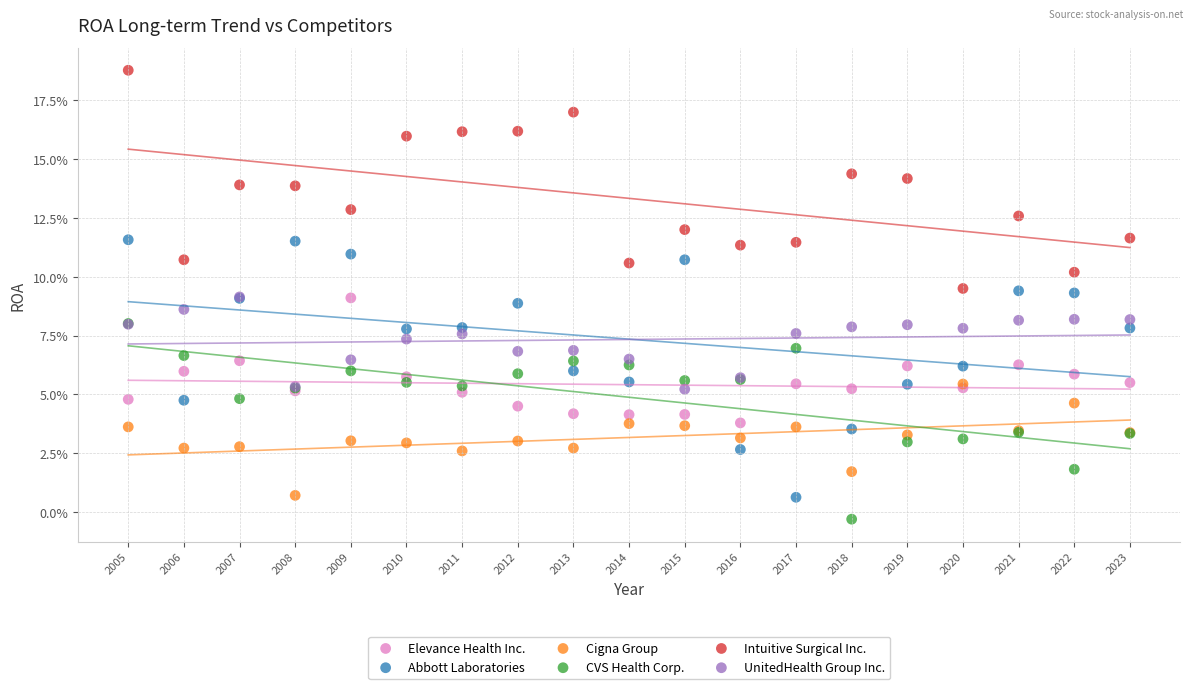

What are all the series names shown in the legend?

Elevance Health Inc., Abbott Laboratories, Cigna Group, CVS Health Corp., Intuitive Surgical Inc., UnitedHealth Group Inc.